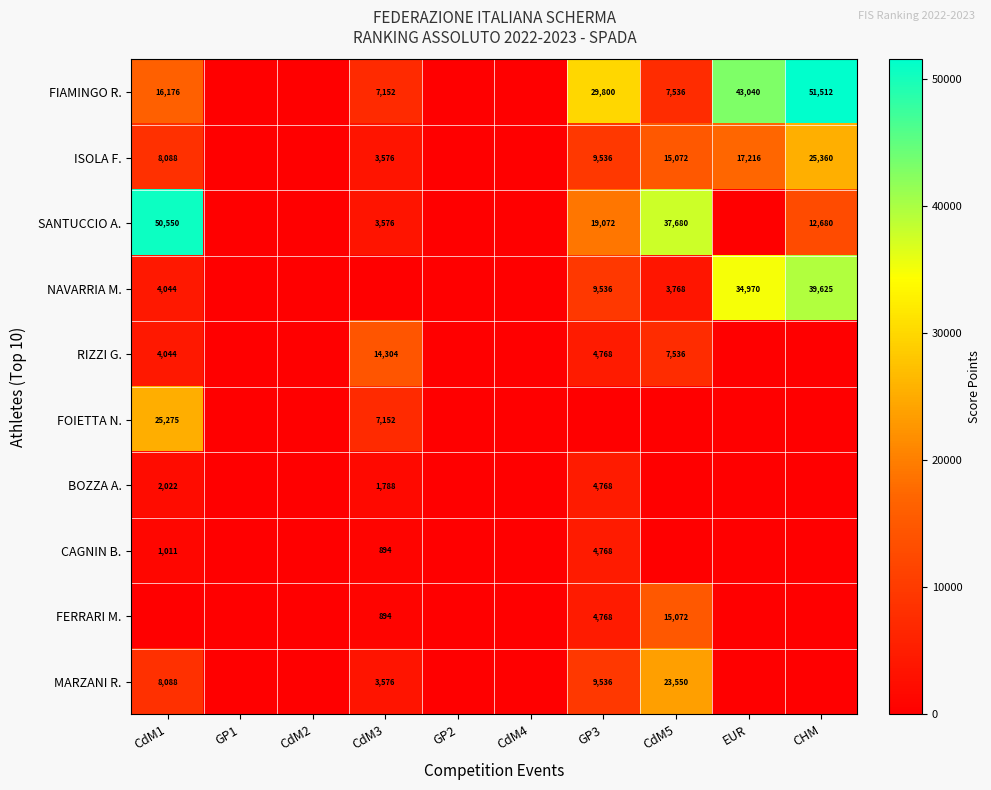

Which label corresponds to the largest value in the chart?

CHM